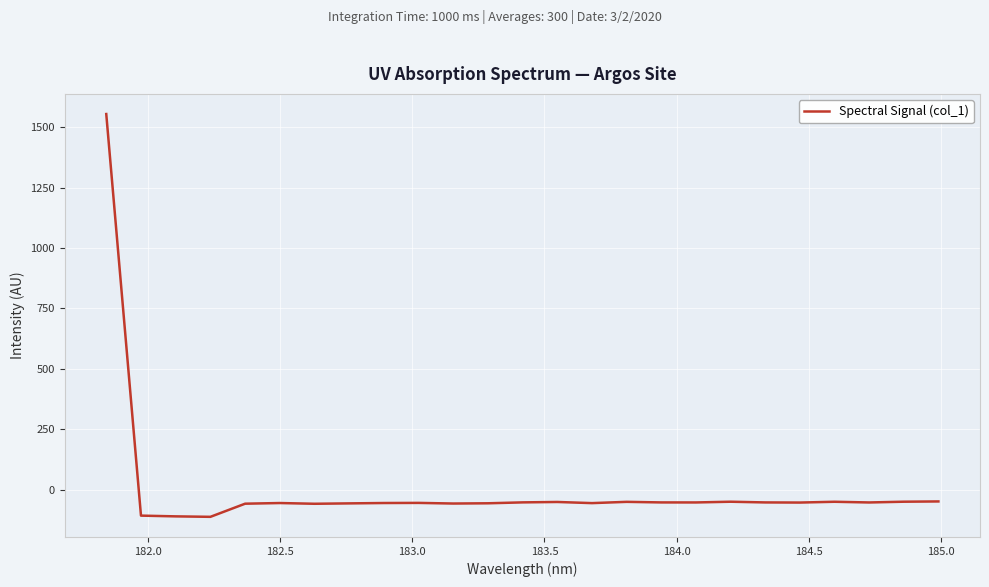

What is the difference between the maximum and minimum values?

1666.8